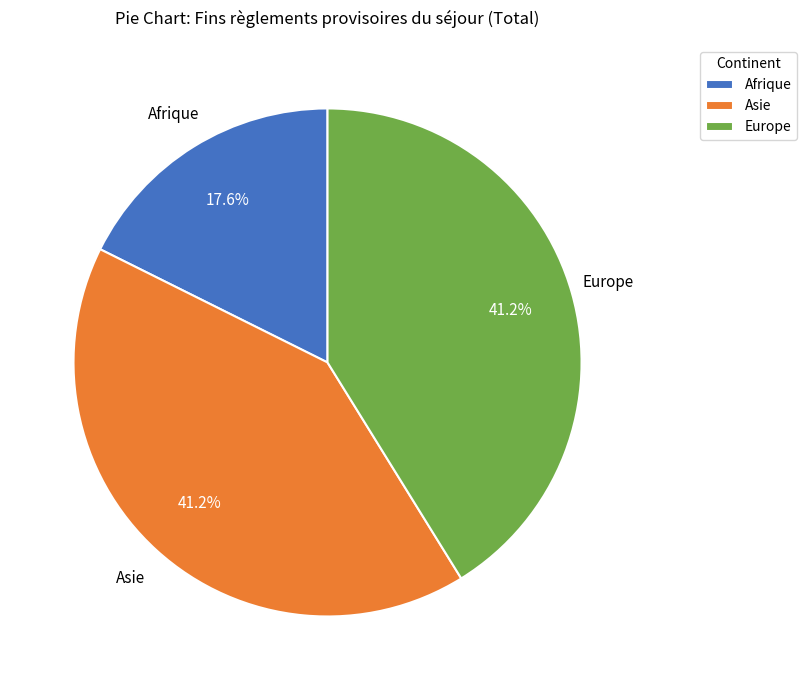

To the nearest percent, what is the average slice percentage?

33%